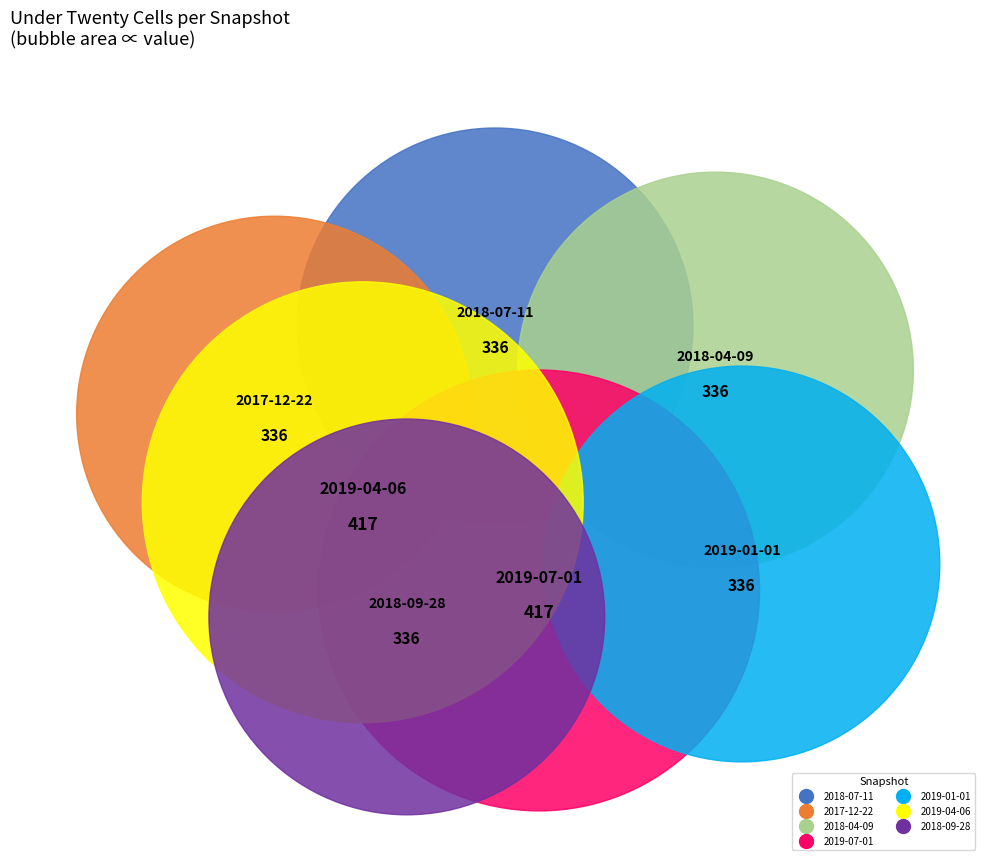

How many slices are in this pie chart?

7